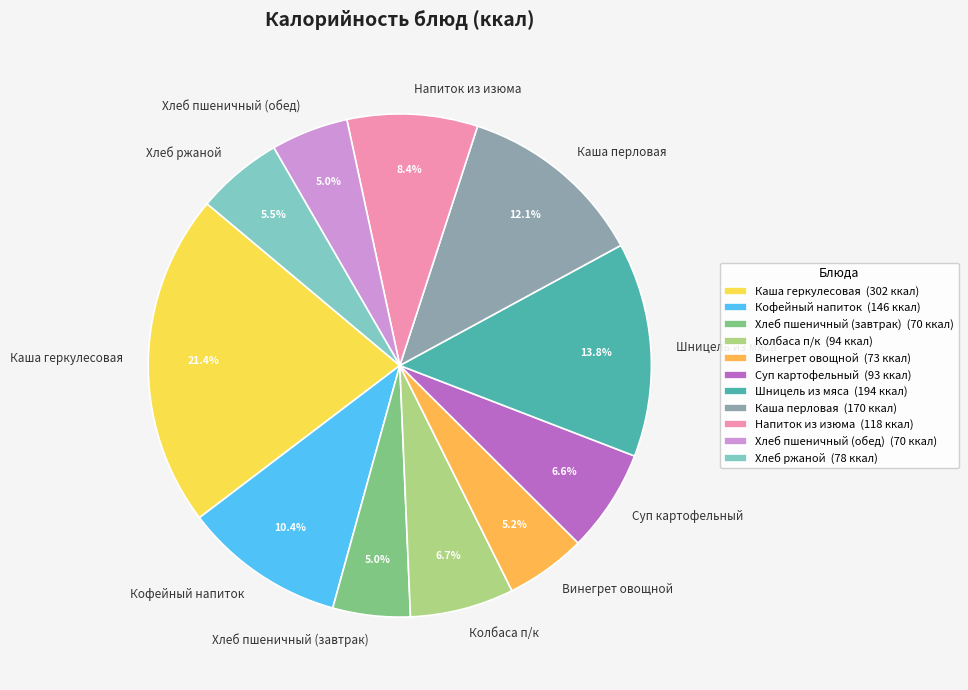

Count the number of slices in the pie.

11